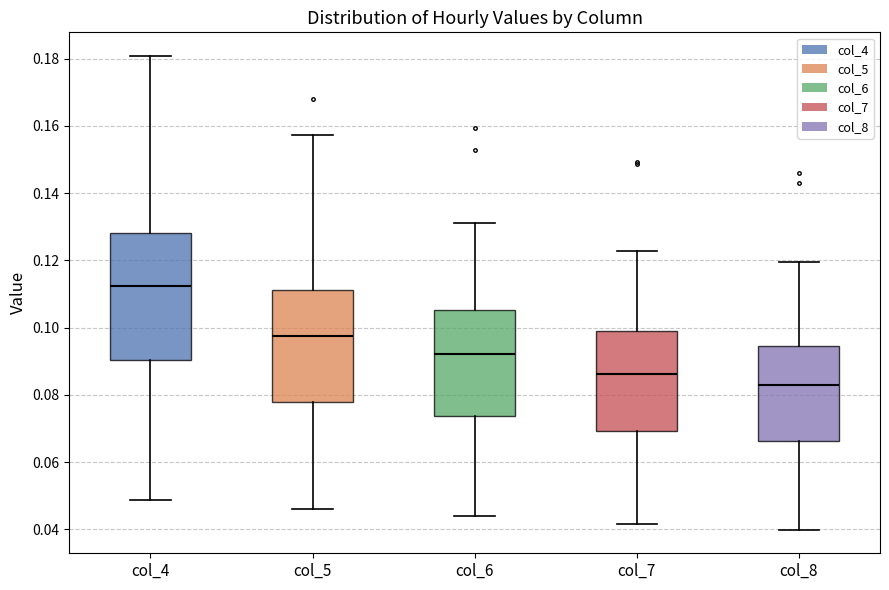

Which box is the tallest, from its lower edge to its upper edge?

col_4